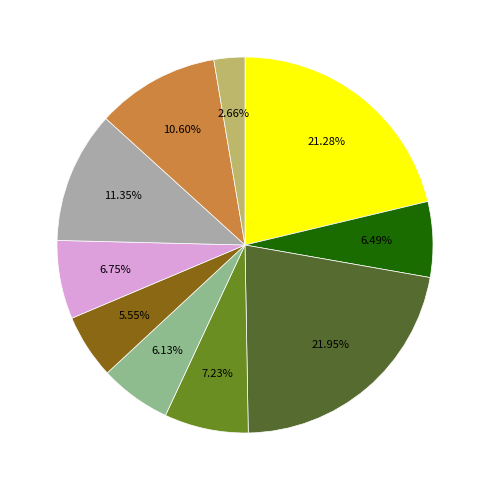

Does any single category account for the majority?

No